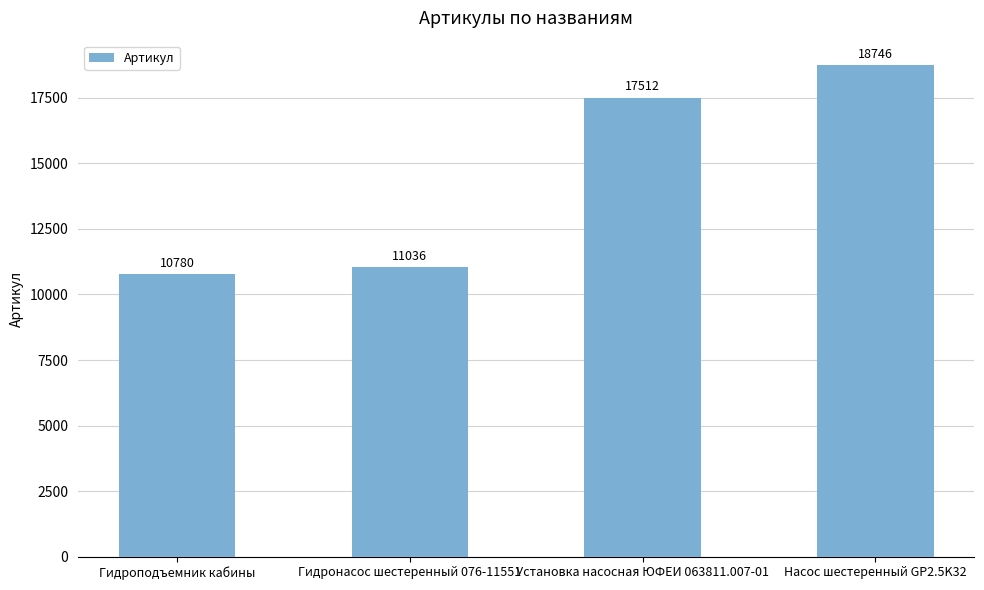

What is the value of the 2nd bar from the left?

11036